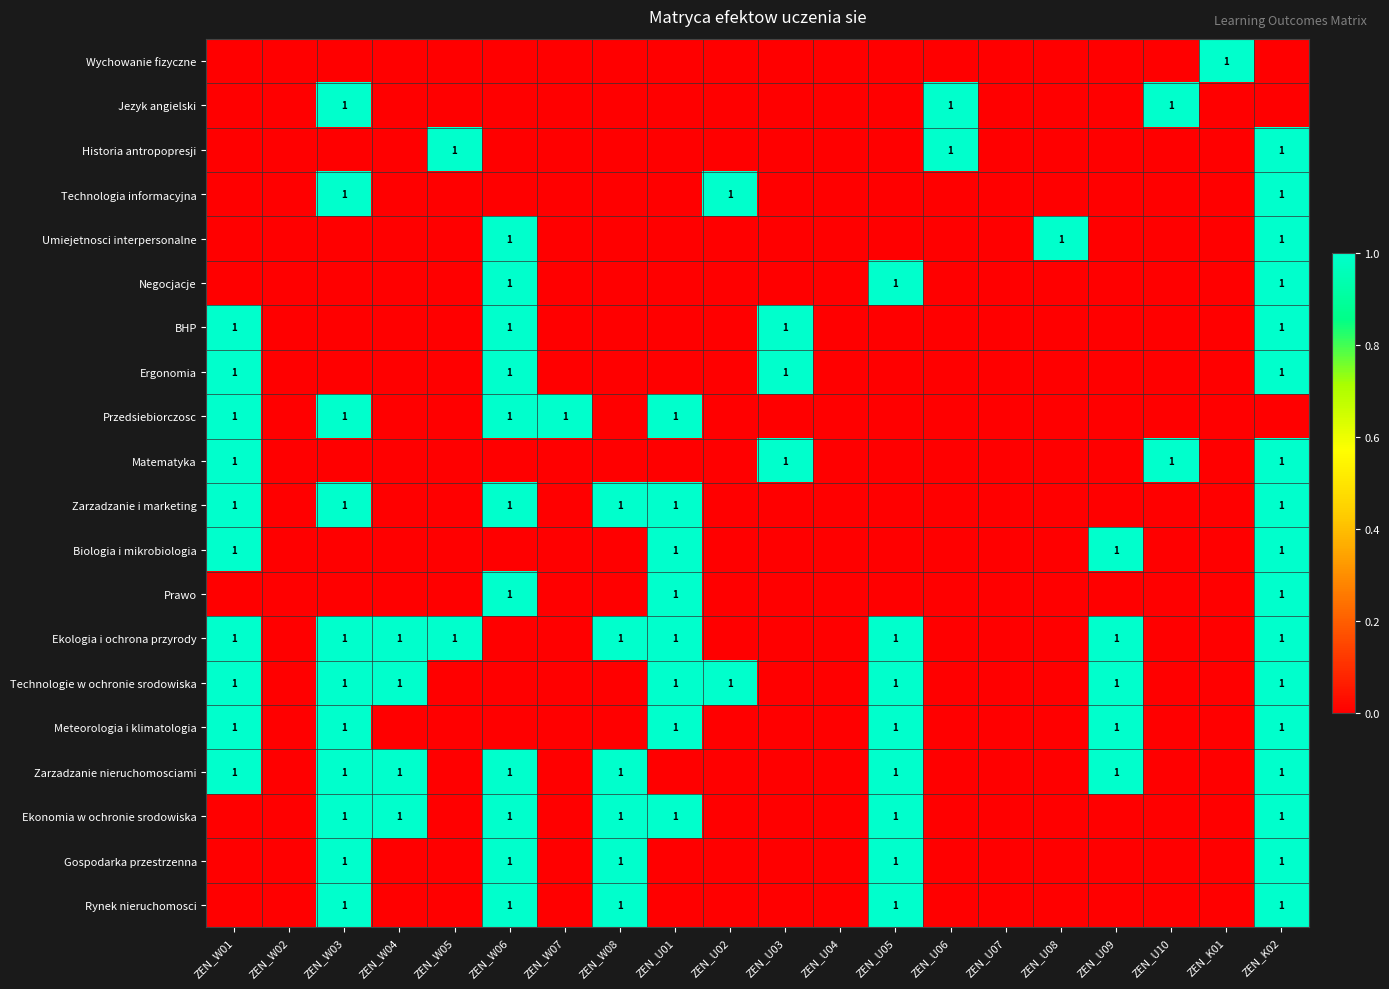

Is it true that Technologie w ochronie srodowiska equals 1 at ZEN_W03?

True